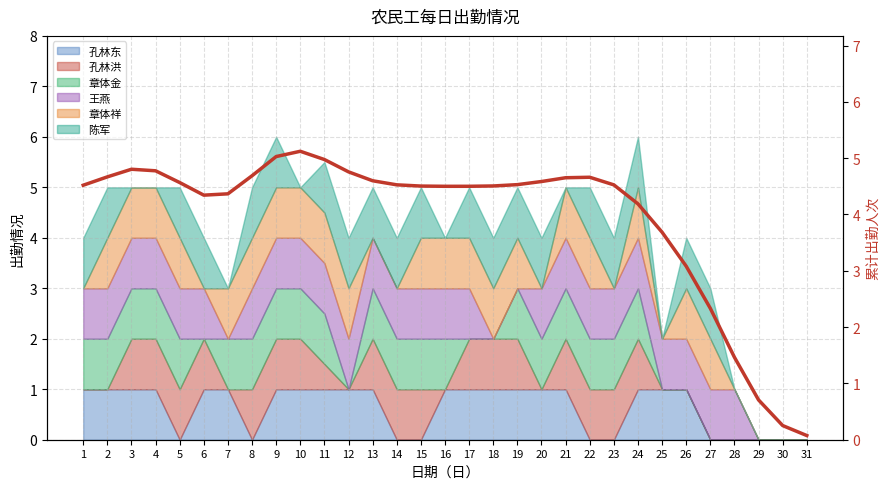

The value at 5 is 4.6. True or false?

True